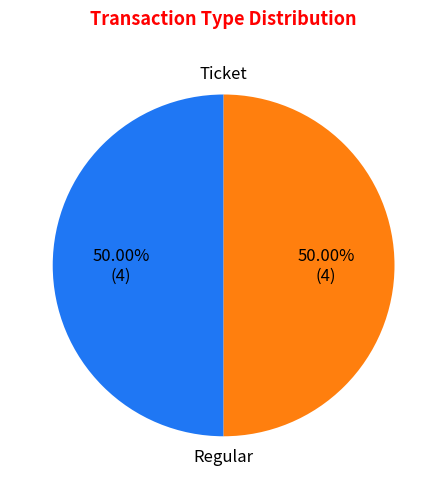

How many segments does this pie chart have?

2